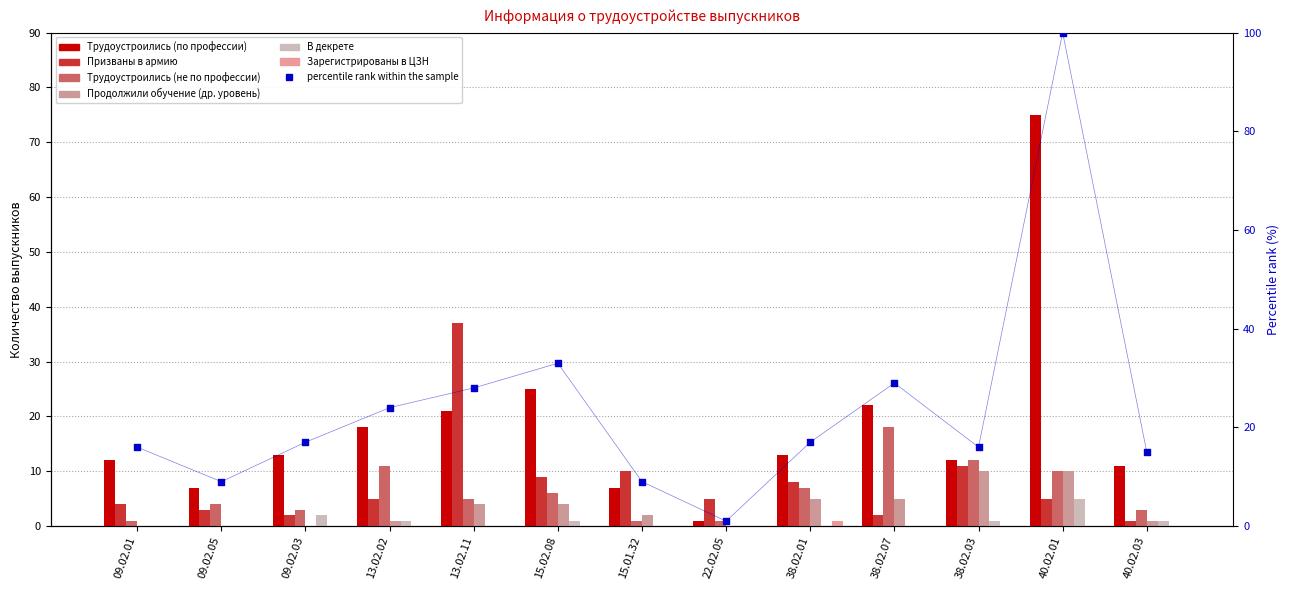

Is the value of Зарегистрированы в ЦЗН at 09.02.01 greater than the value of Трудоустроились (по профессии) at 40.02.03?

No